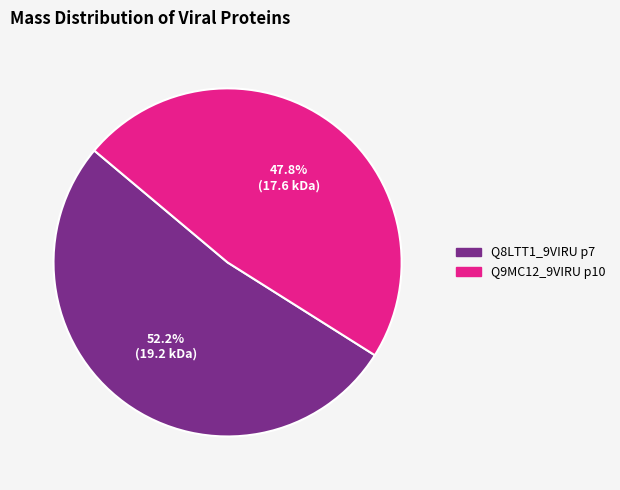

What is the largest slice in the pie chart?

Q8LTT1_9VIRU p7